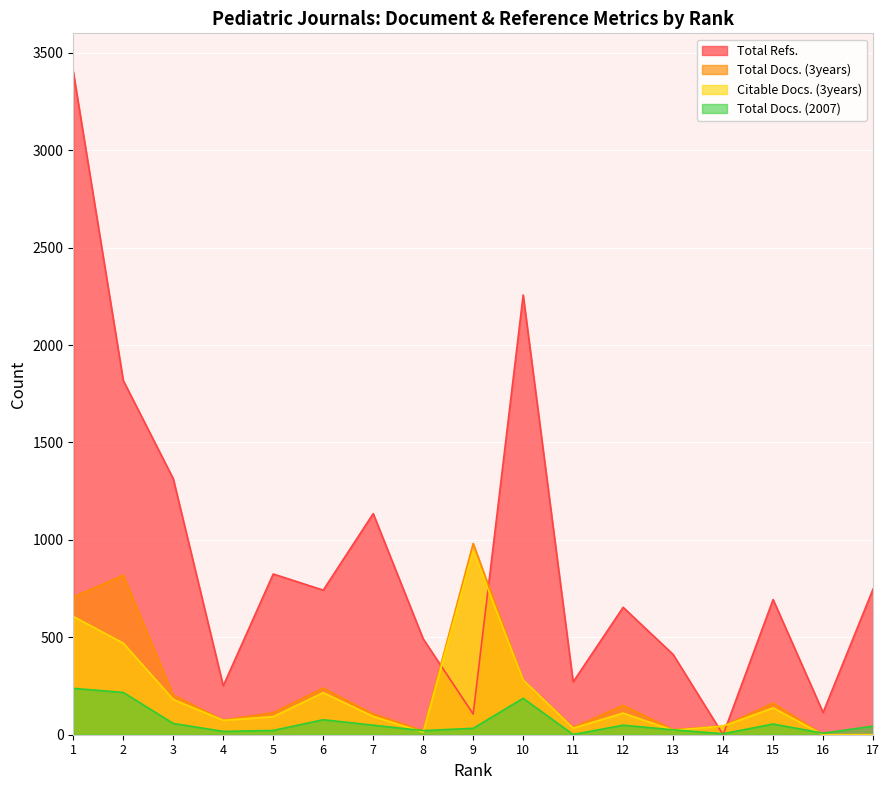

List the labels in order of Citable Docs. (3years) value, largest first.

9, 1, 2, 10, 6, 3, 15, 12, 7, 5, 4, 14, 11, 13, 8, 16, 17